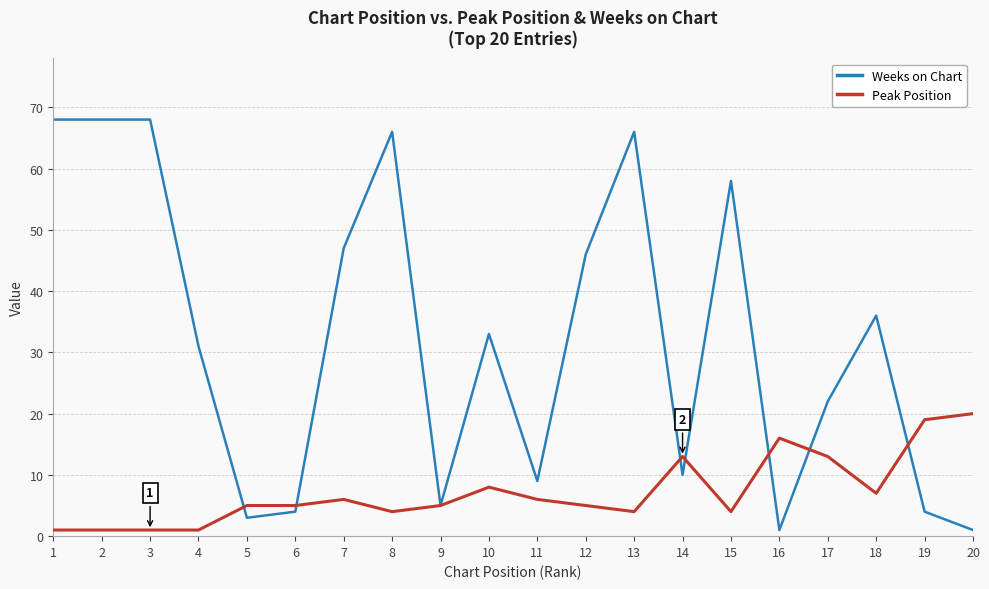

Rank the series by their maximum value, from highest to lowest.

Weeks on Chart, Peak Position